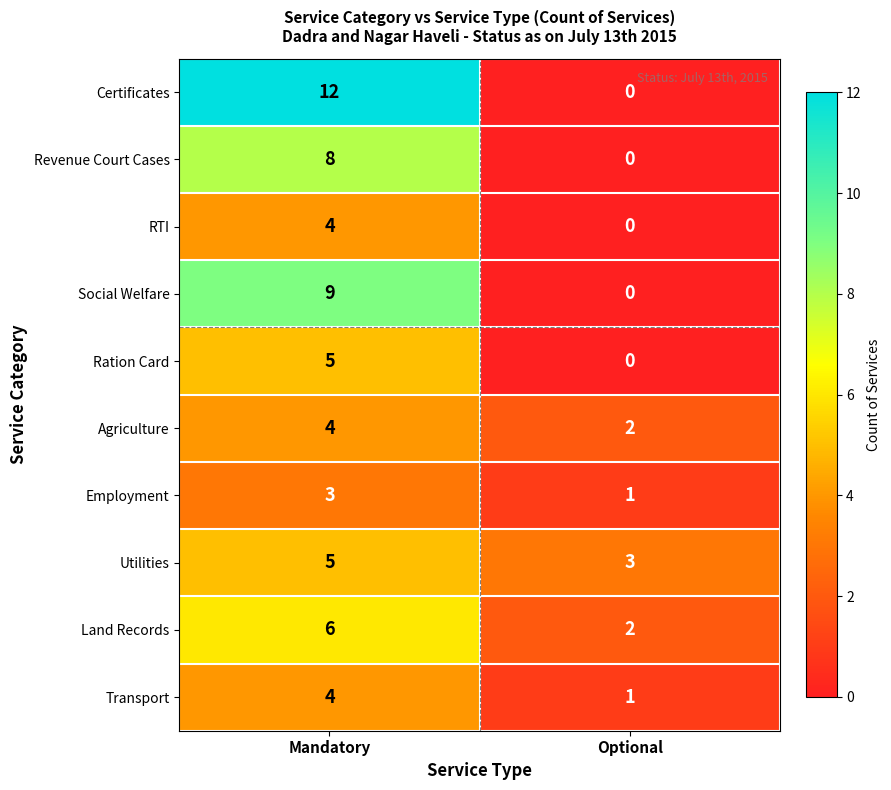

What is the sum of the Certificates values at Optional and Mandatory?

12